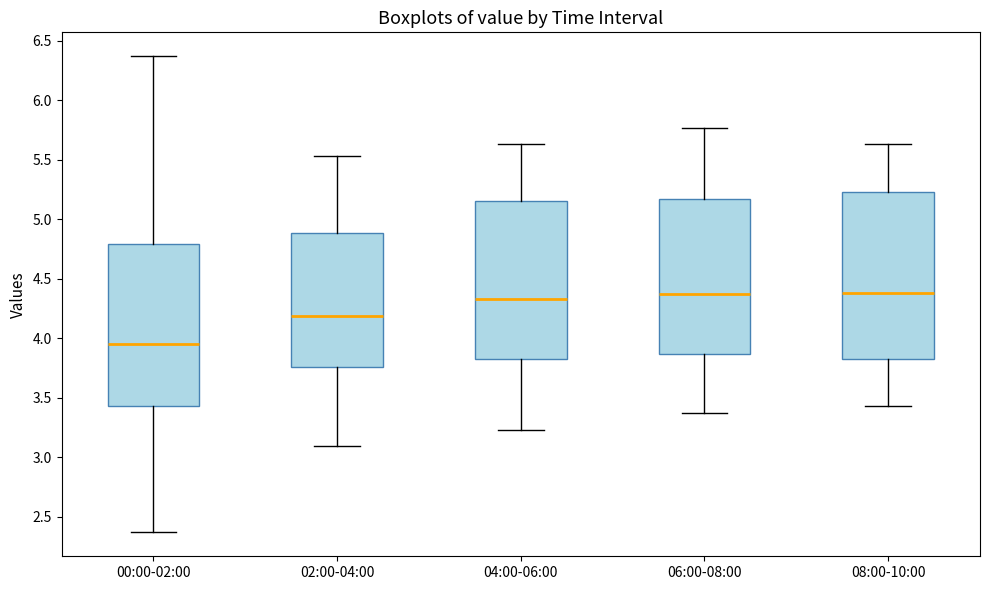

Where does the upper whisker of the box for 04:00-06:00 end on the y-axis? The values are not printed on the chart, so give them approximately, as read against the axis.

5.65